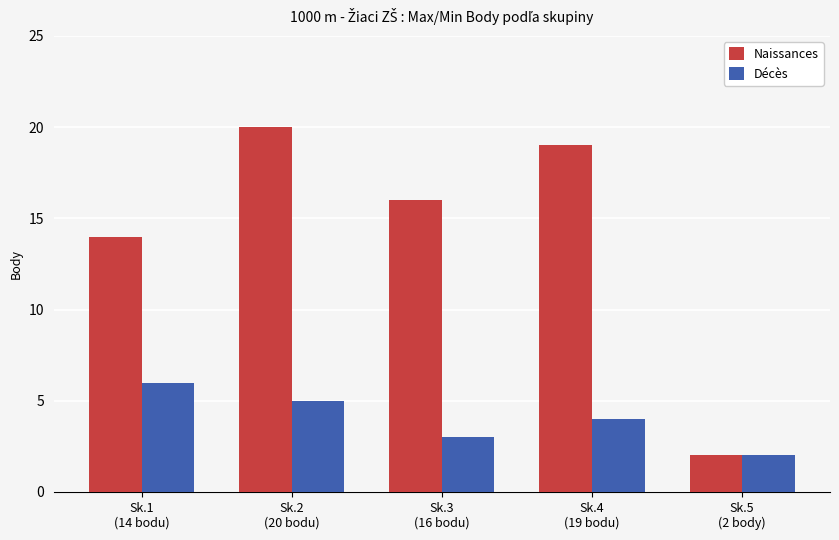

How many data points in Naissances are less than 16?

2